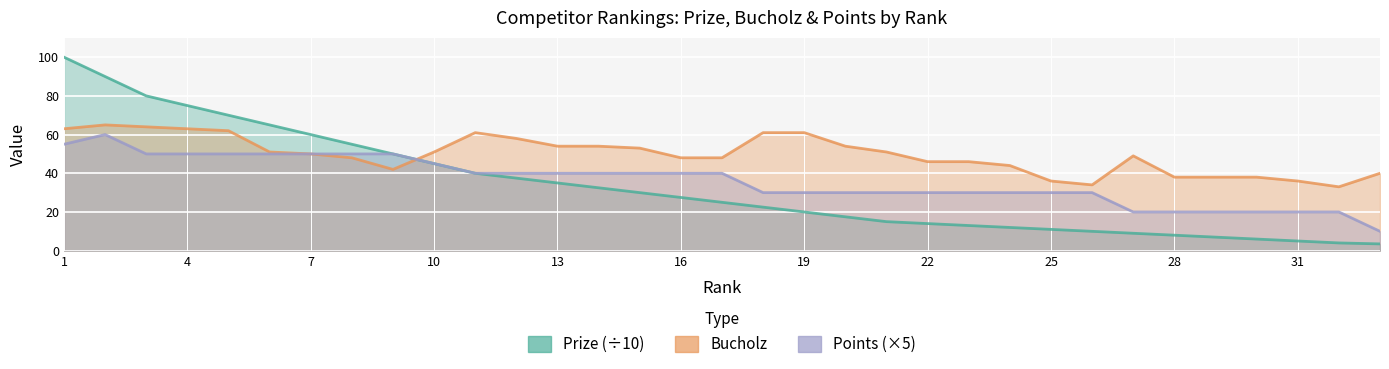

How many lines are shown in the chart?

3